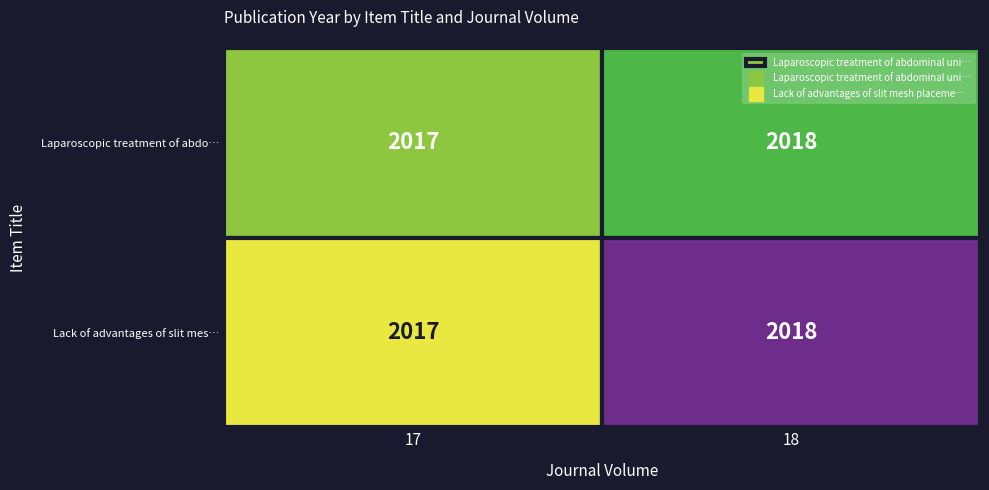

The Lack of advantages of slit mesh placeme… series shows 6 at 0. True or false?

False